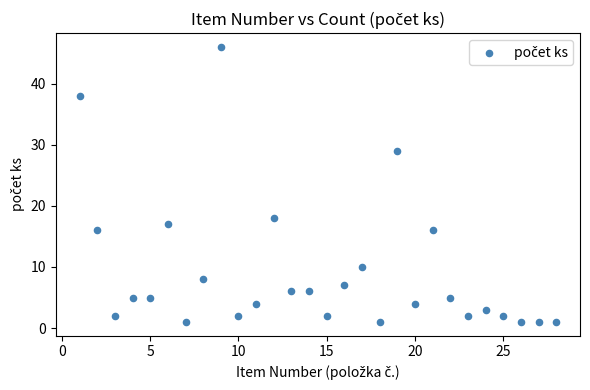

What is the range of Y values (max minus min)?

45